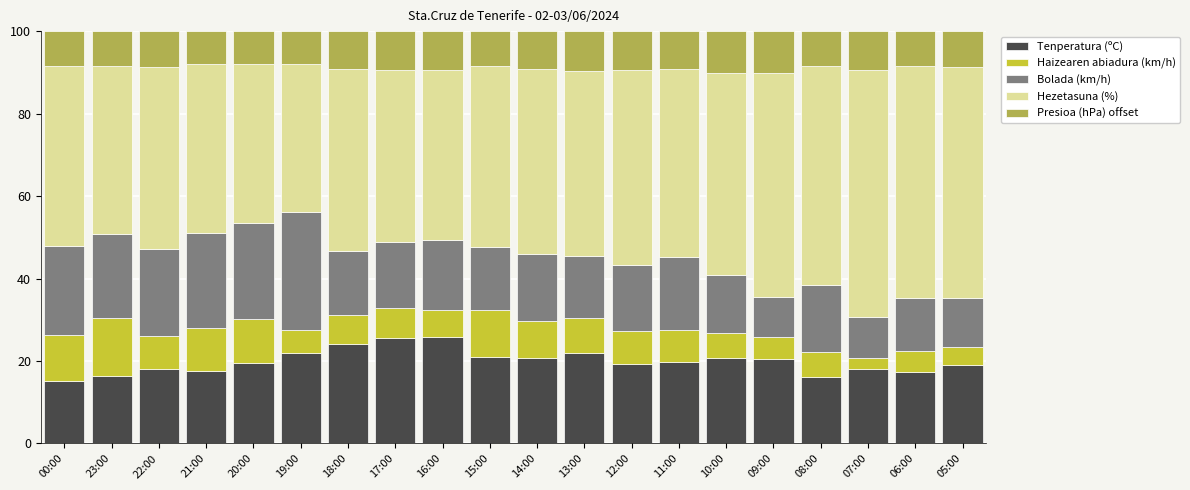

How many categories are shown in the chart?

20